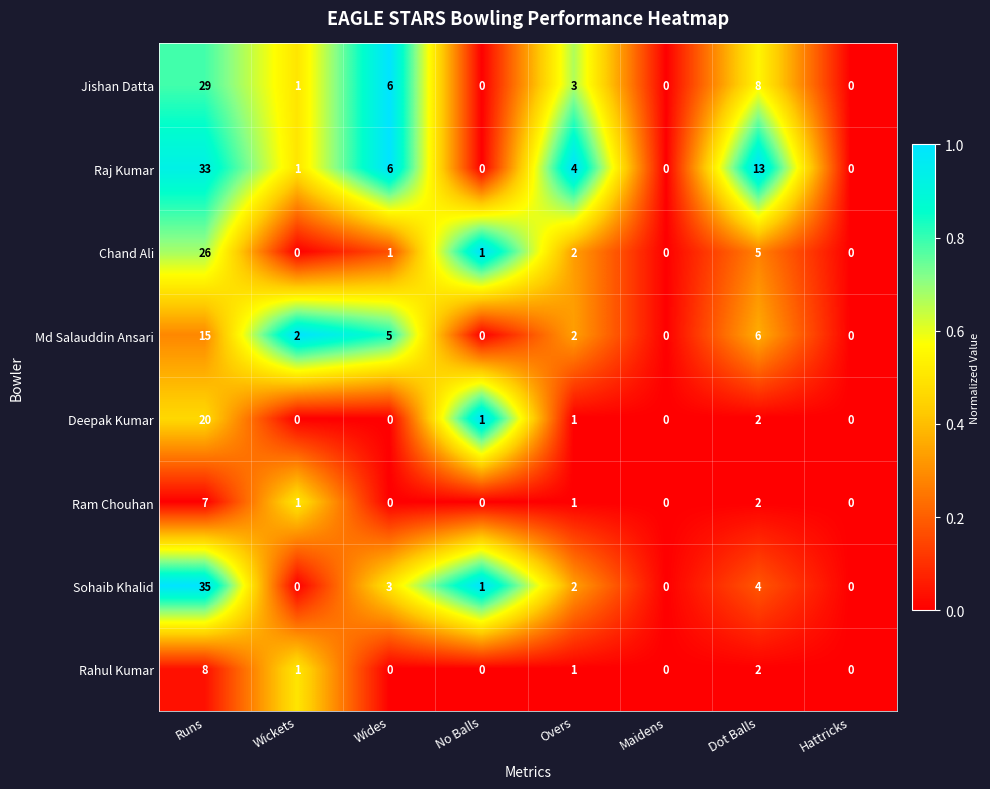

True or false: Md Salauddin Ansari has a value of 0 at No Balls.

True